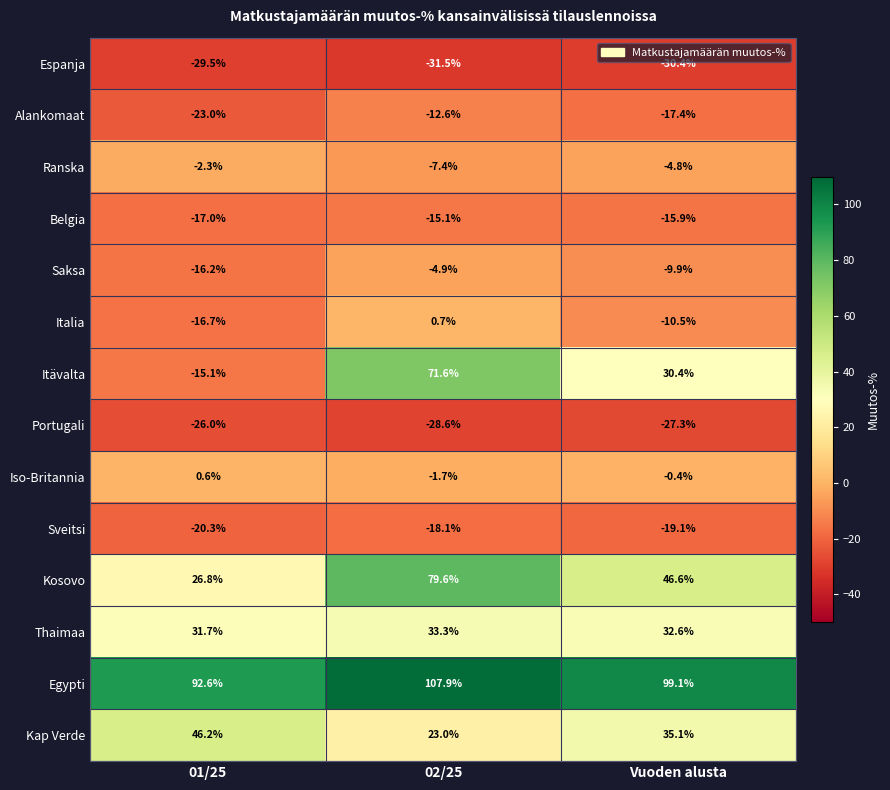

What is the difference between the Thaimaa values at 01/25 and 02/25?

1.6